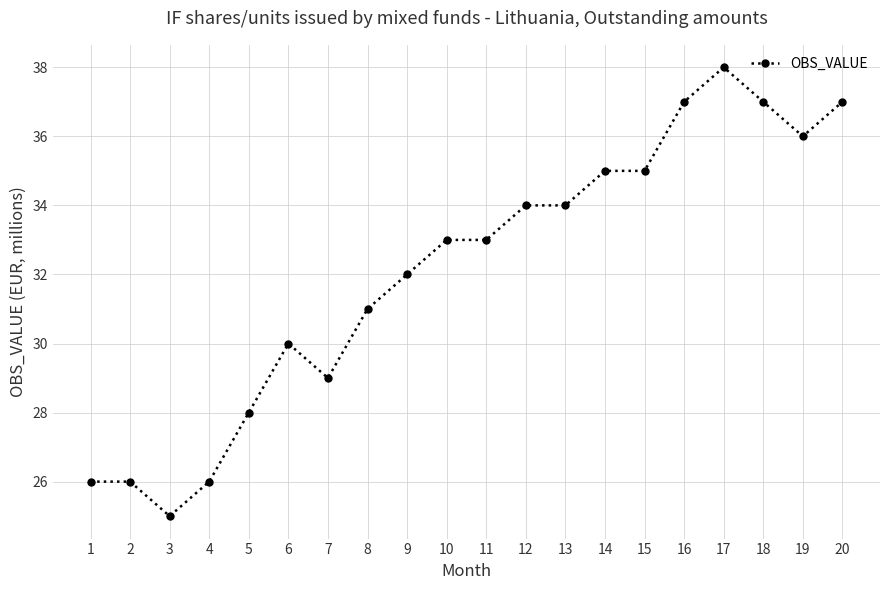

What is the value of the 16th point from the left?

37